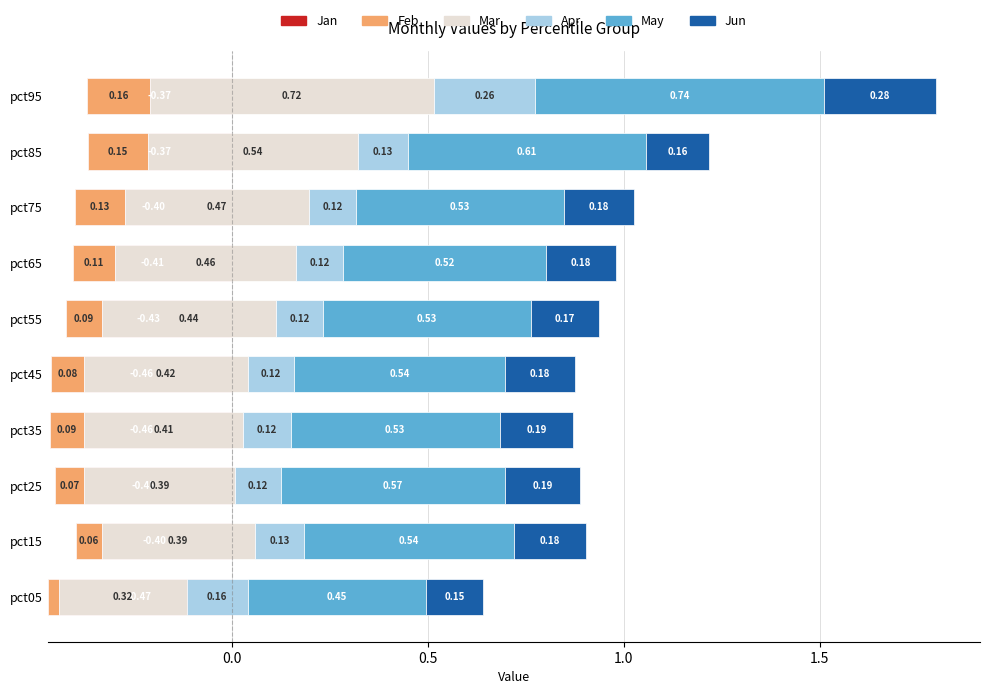

At how many categories does at least one series exceed 0?

10